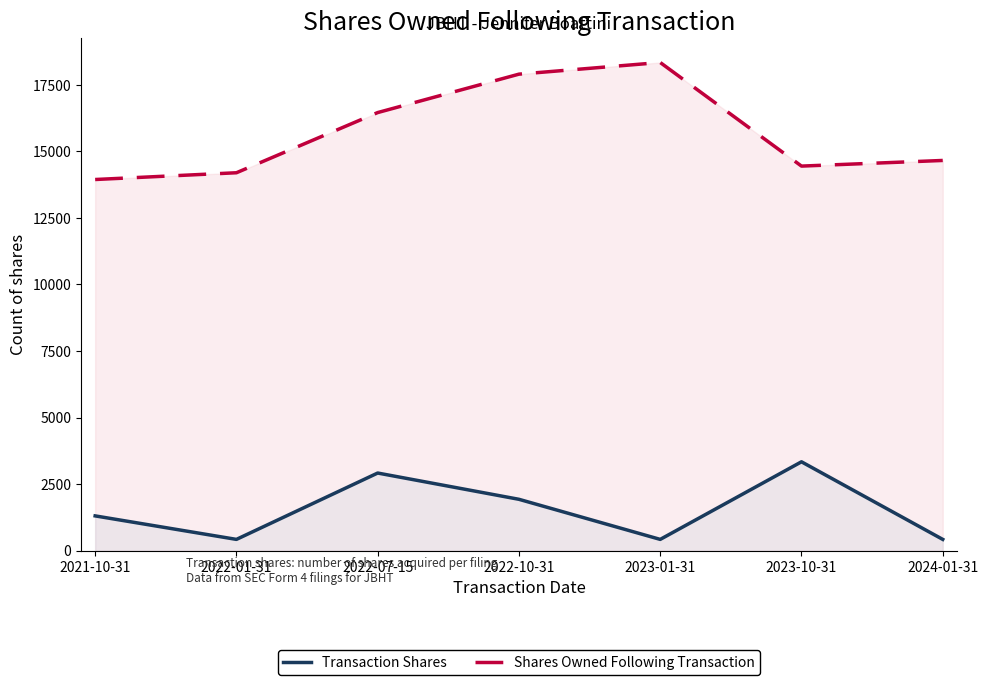

At which category does the chart reach its minimum across all series?

2022-01-31